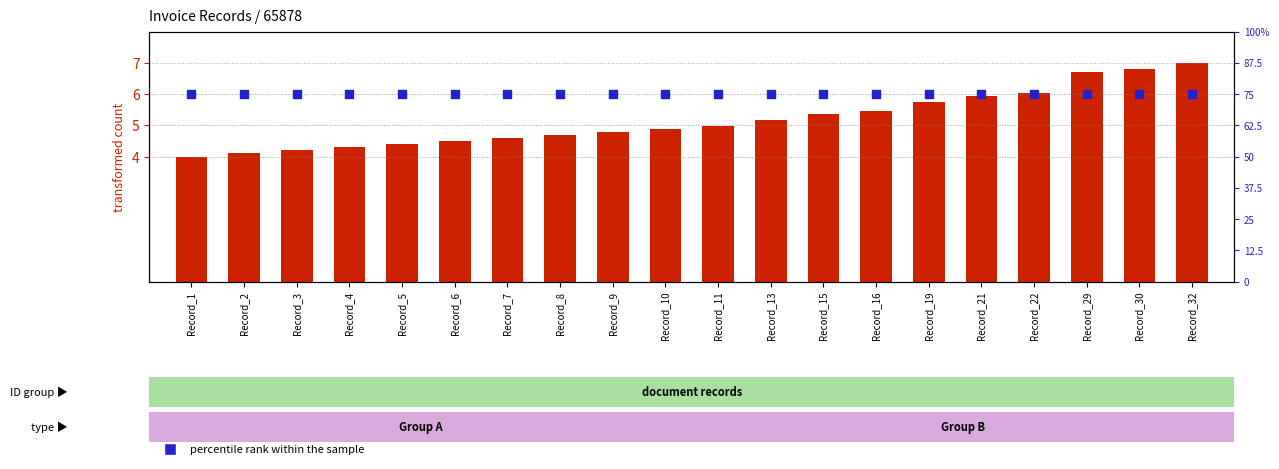

Which series has the widest spread of Y values?

transformed count